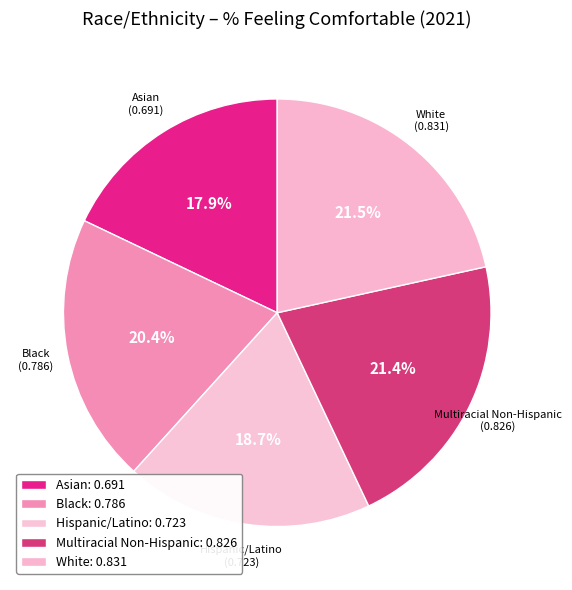

To the nearest percent, what percentage of the pie is Multiracial Non-Hispanic?

21%